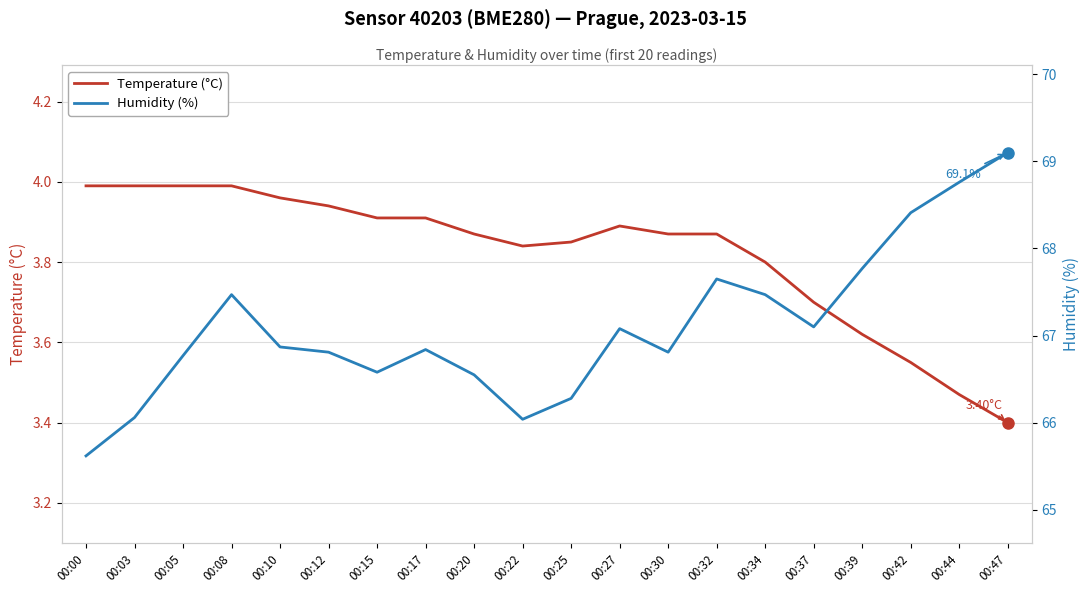

What is the lowest value of the Humidity (%) series?

65.6